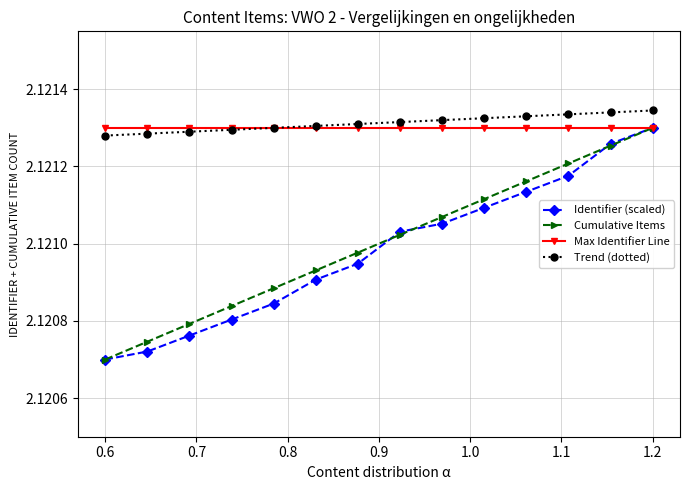

True or false: Cumulative Items has more than 0 points higher than both neighbors.

False